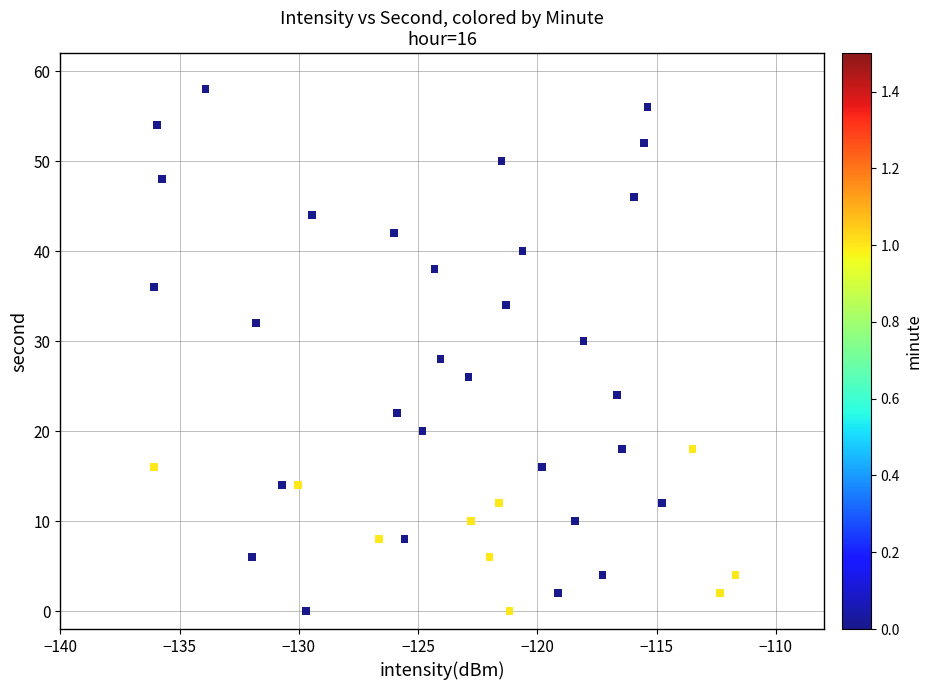

What is the range of Y values (max minus min)?

58